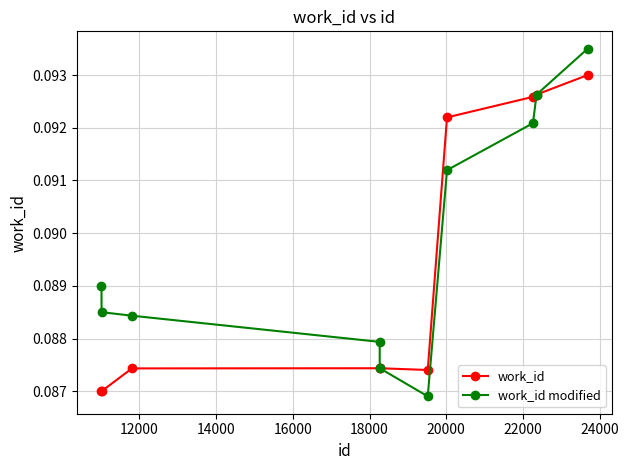

Count the number of data series in this chart.

2